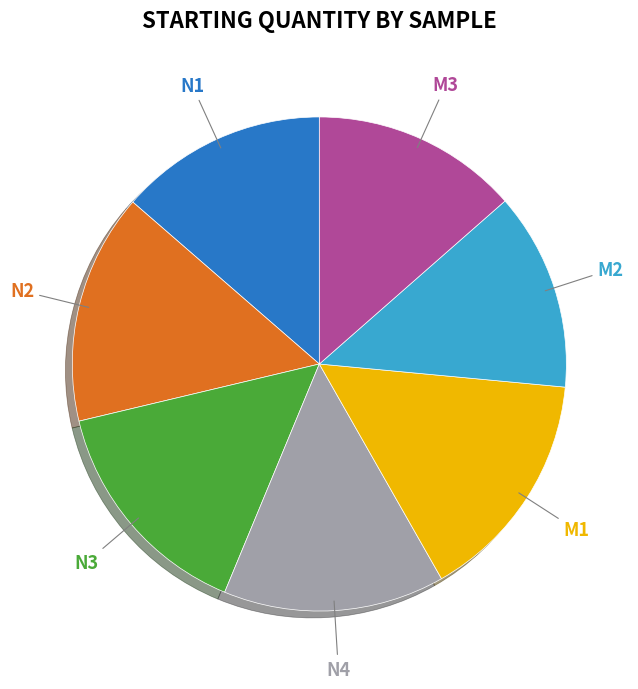

To the nearest percent, what is the difference between the largest and smallest slice percentages?

2%